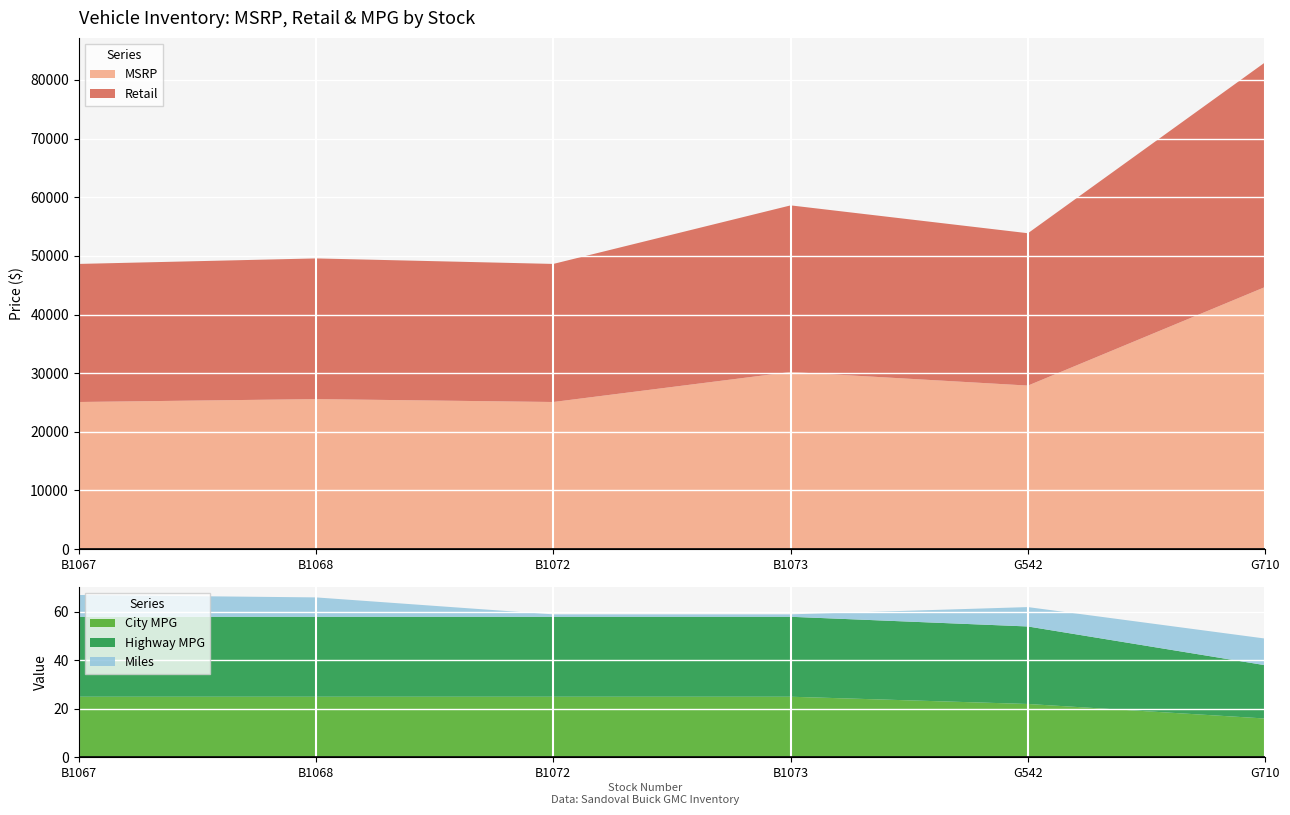

Reading left to right, extract all data points from this chart.

MSRP: 25085	25580	25085	30205	27885	44700
Retail: 23541	23985	23541	28402	25974	38312
Miles: 9	8	1	1	8	11
City MPG: 25	25	25	25	22	16
Highway MPG: 33	33	33	33	32	22